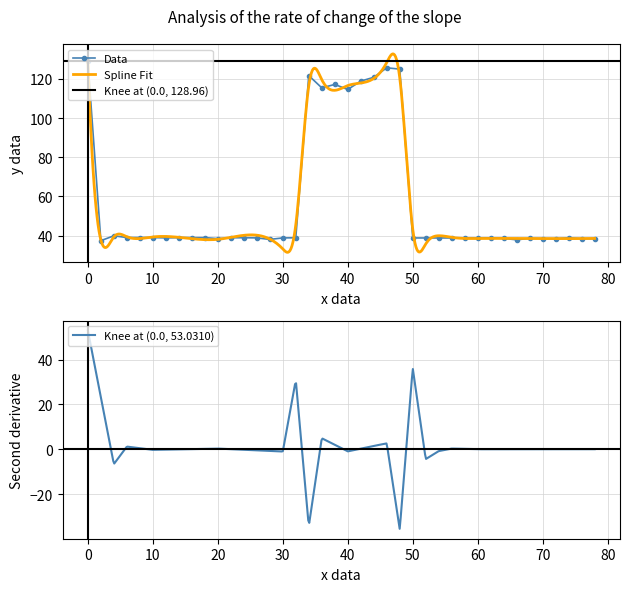

True or false: Data has more than 0 points higher than both neighbors.

True